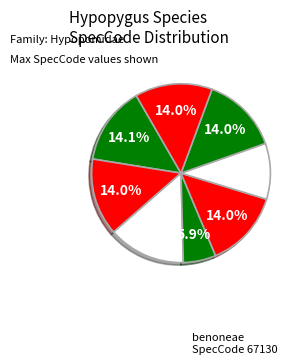

How many segments does this pie chart have?

8